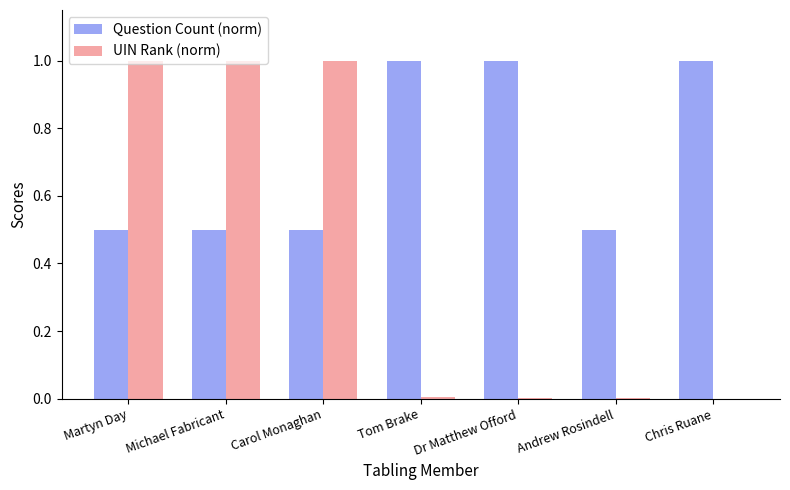

What is the sum of the Question Count (norm) values at Carol Monaghan and Chris Ruane?

1.5